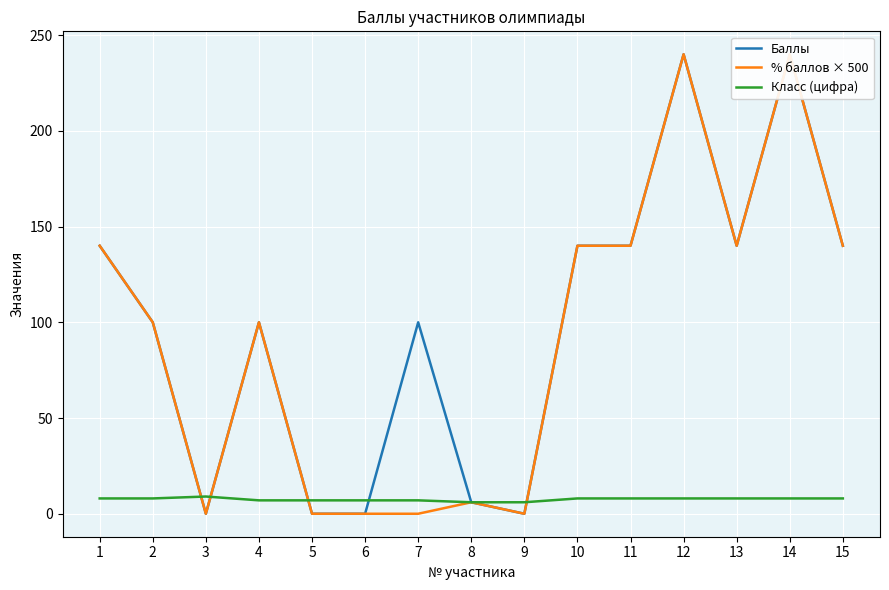

Reading right to left, list all the values displayed in this chart.

Баллы: 15=140	14=240	13=140	12=240	11=140	10=140	9=0	8=6	7=100	6=0	5=0	4=100	3=0	2=100	1=140
% баллов × 500: 15=140	14=240	13=140	12=240	11=140	10=140	9=0	8=6	7=0	6=0	5=0	4=100	3=0	2=100	1=140
Класс (цифра): 15=8	14=8	13=8	12=8	11=8	10=8	9=6	8=6	7=7	6=7	5=7	4=7	3=9	2=8	1=8